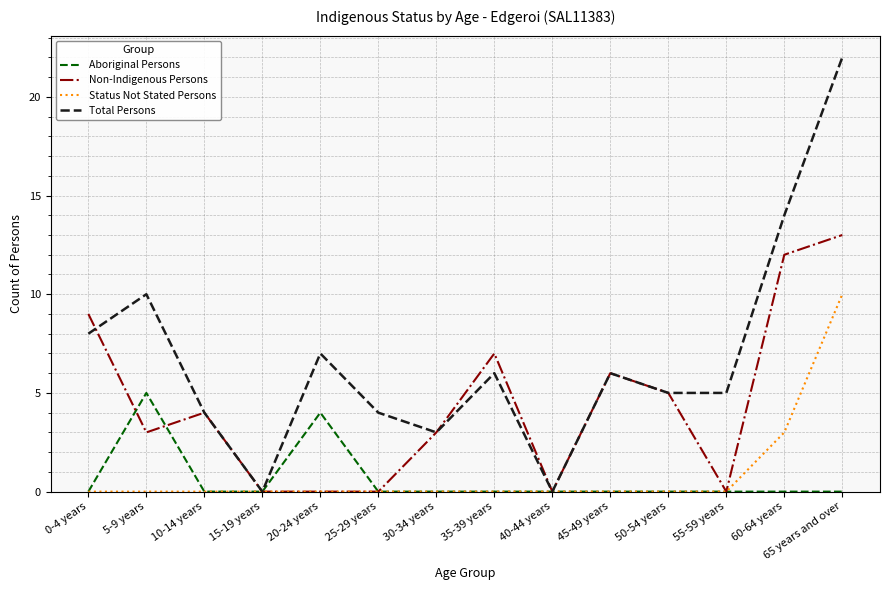

Which series has the largest range (max minus min)?

Total Persons